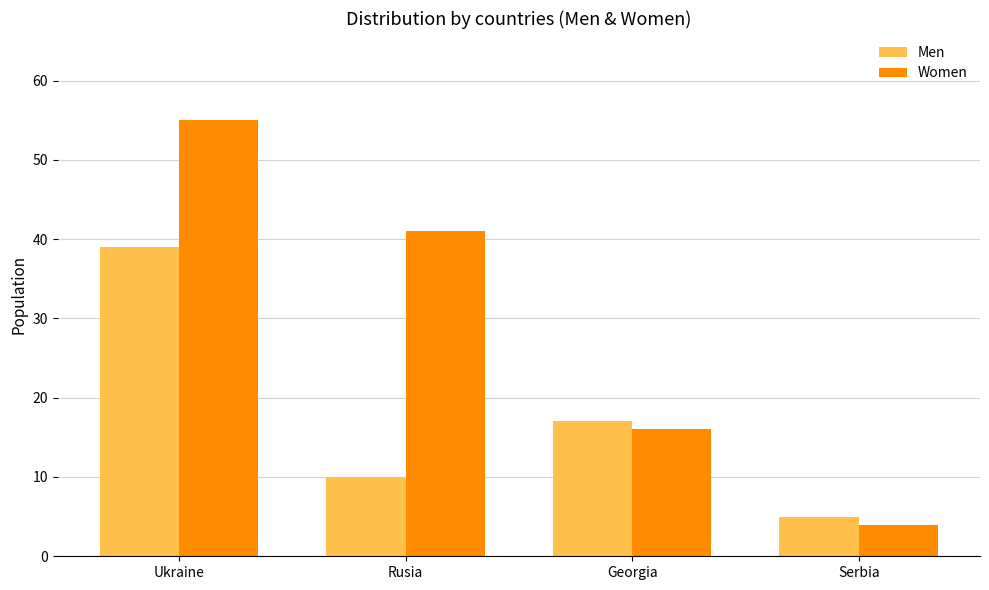

What is the difference between the second highest and minimum values in the Men series?

12